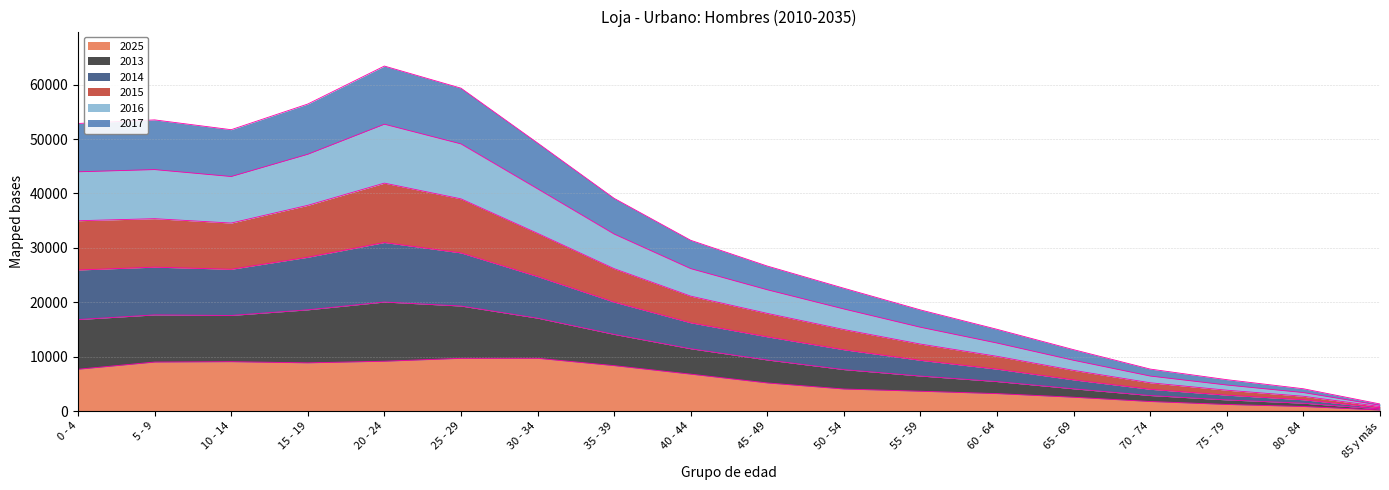

At which category does 2013 reach its first local valley?

10 - 14